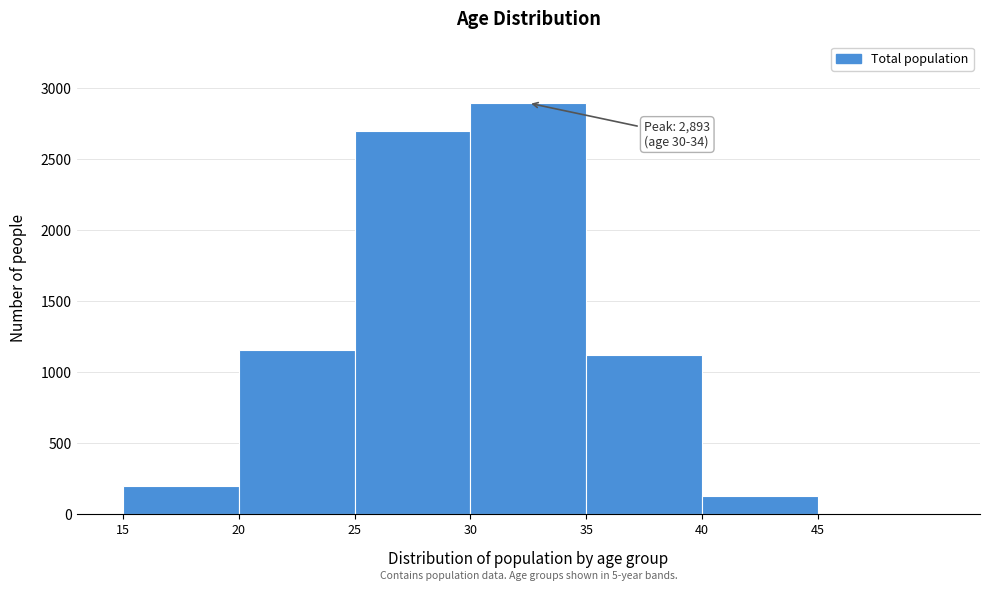

Which range on the x-axis has the tallest bar?

30 to 35